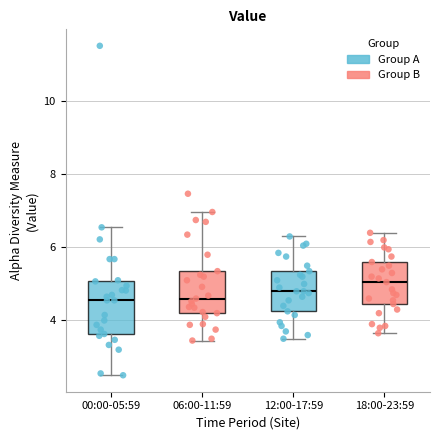

Reading left to right, transcribe this box plot: for each box, give where its median line is, the range the box spans, and where its two whiskers end, as read against the y-axis. The values are not printed on the chart, so give them approximately, as read against the axis.

00:00-05:59: median 4.6, box 3.6 to 5.0, whiskers 2.6 to 6.6
06:00-11:59: median 4.6, box 4.2 to 5.4, whiskers 3.4 to 7.0
12:00-17:59: median 4.8, box 4.2 to 5.4, whiskers 3.6 to 6.4
18:00-23:59: median 5.0, box 4.4 to 5.6, whiskers 3.6 to 6.4